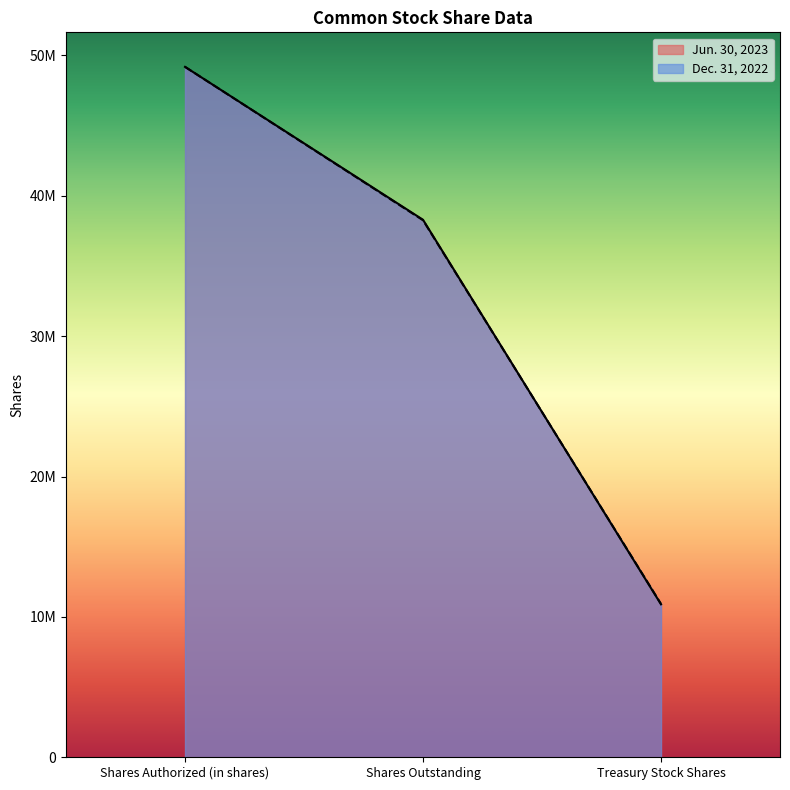

What is the highest value of the Jun. 30, 2023 series?

49187378